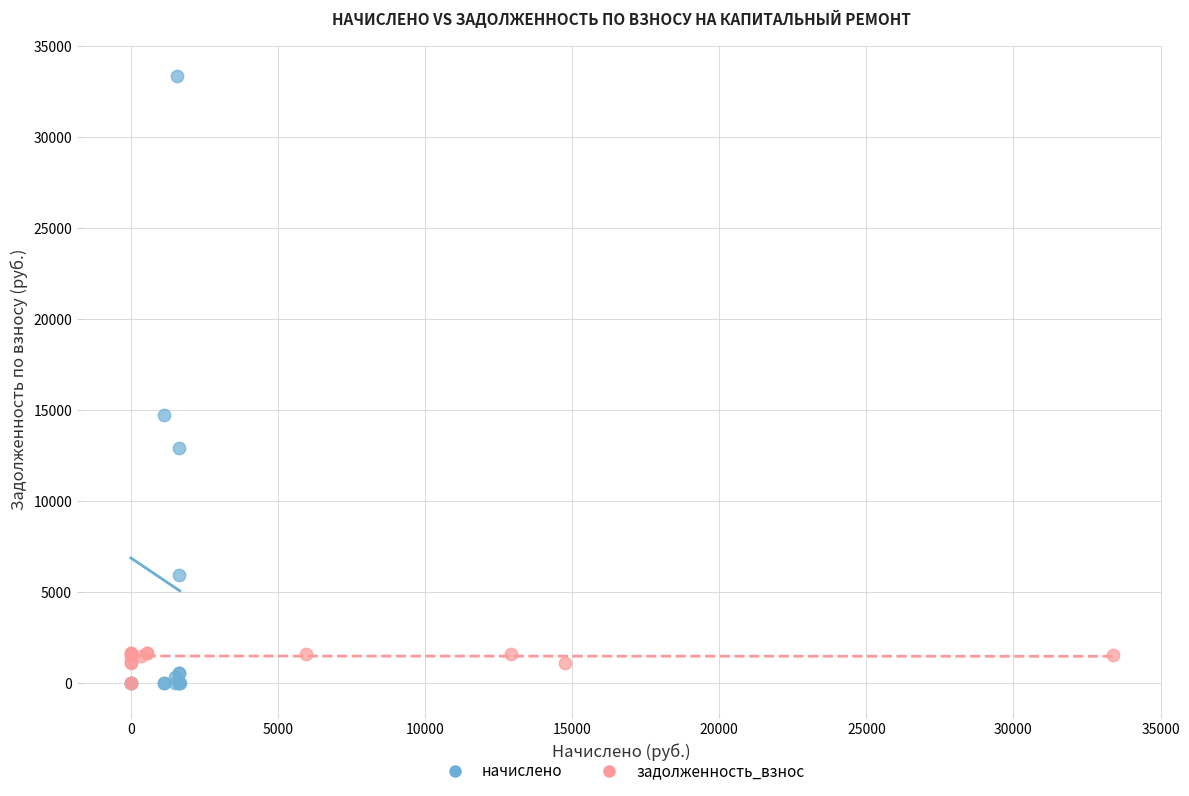

Which series has the largest Y range (max minus min)?

начислено